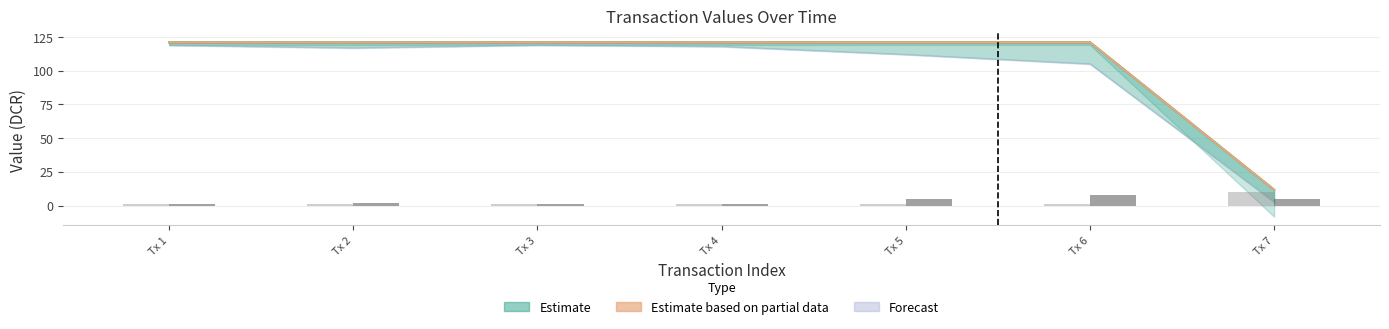

How many values in the io_index (Regular) series exceed 2?

3